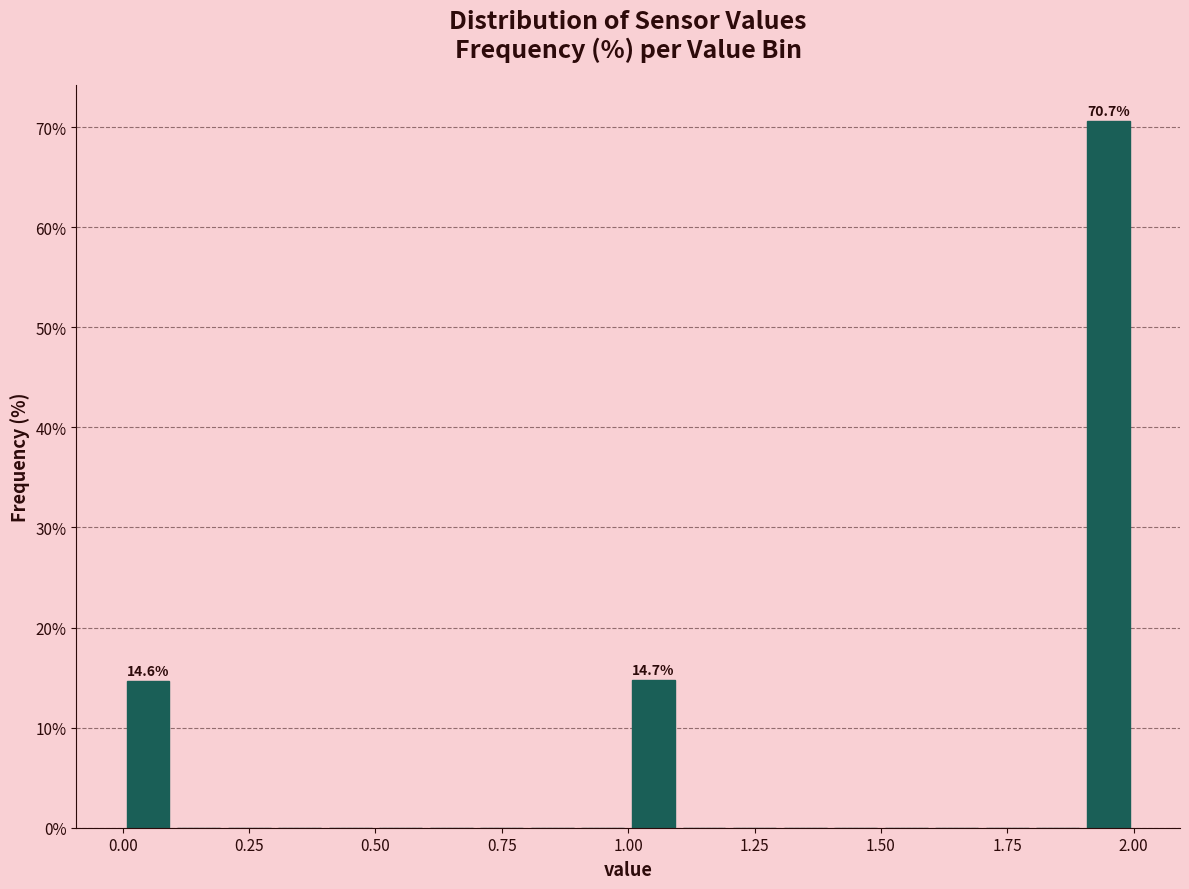

Read against the x-axis, roughly where is the centre of the tallest bar?

1.95